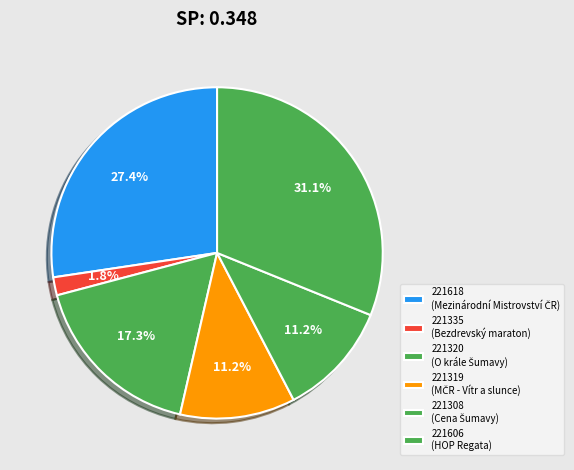

How many segments does this pie chart have?

6